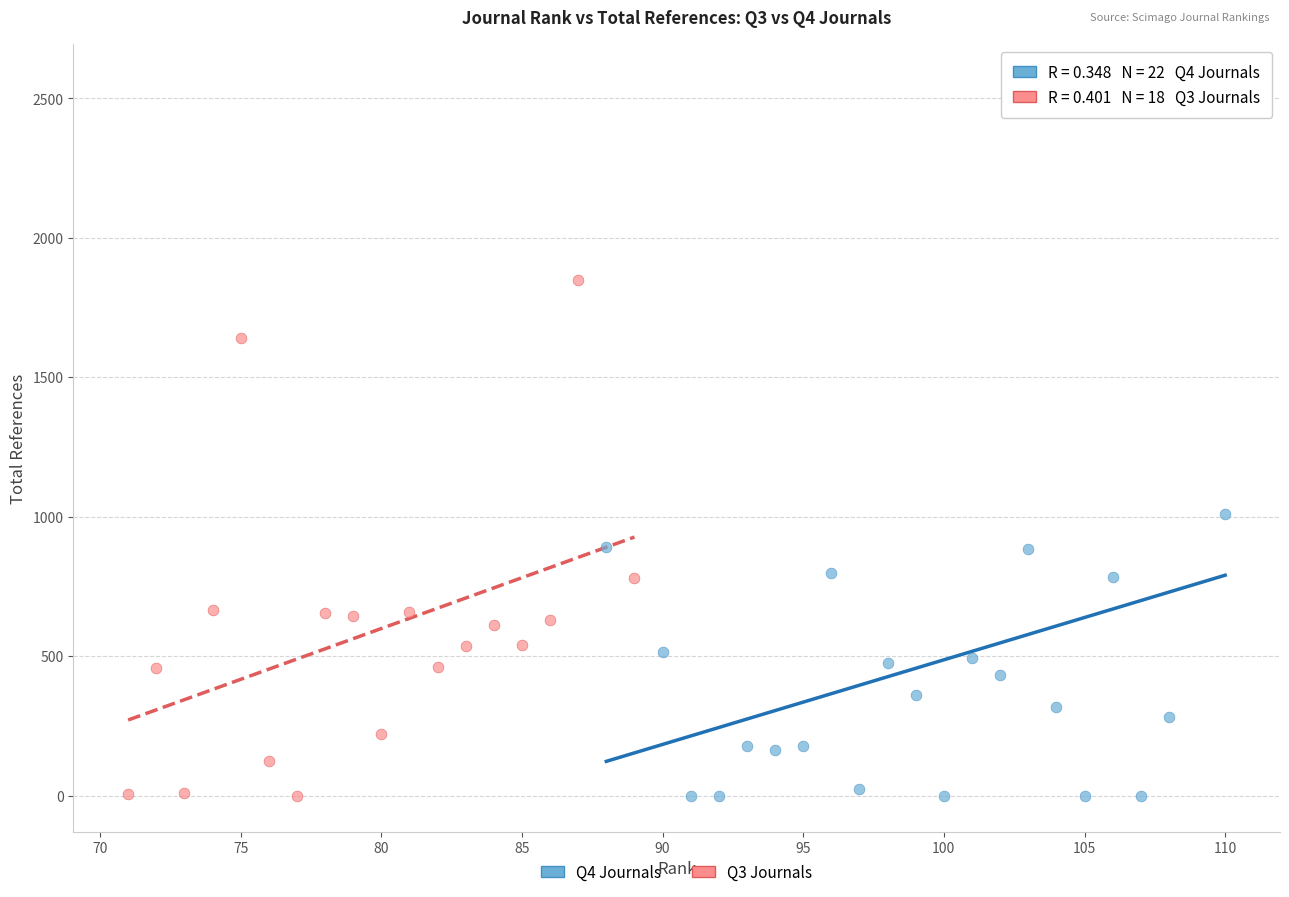

Which series reaches the maximum Y coordinate?

Q4 Journals